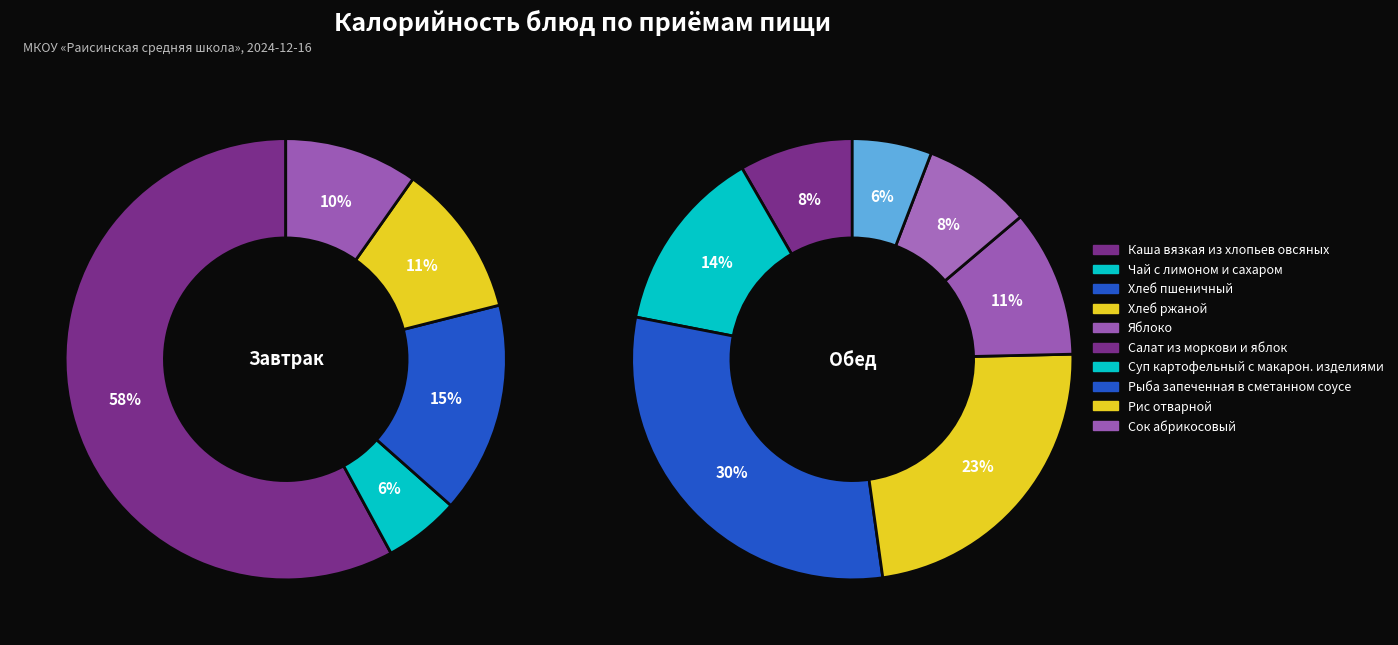

How many slices are in this pie chart?

12